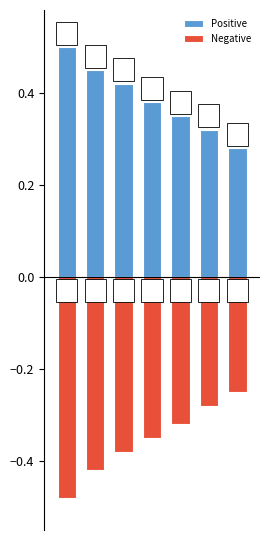

List the labels in order of Negative value, smallest first.

0, 1, 2, 3, 4, 5, 6